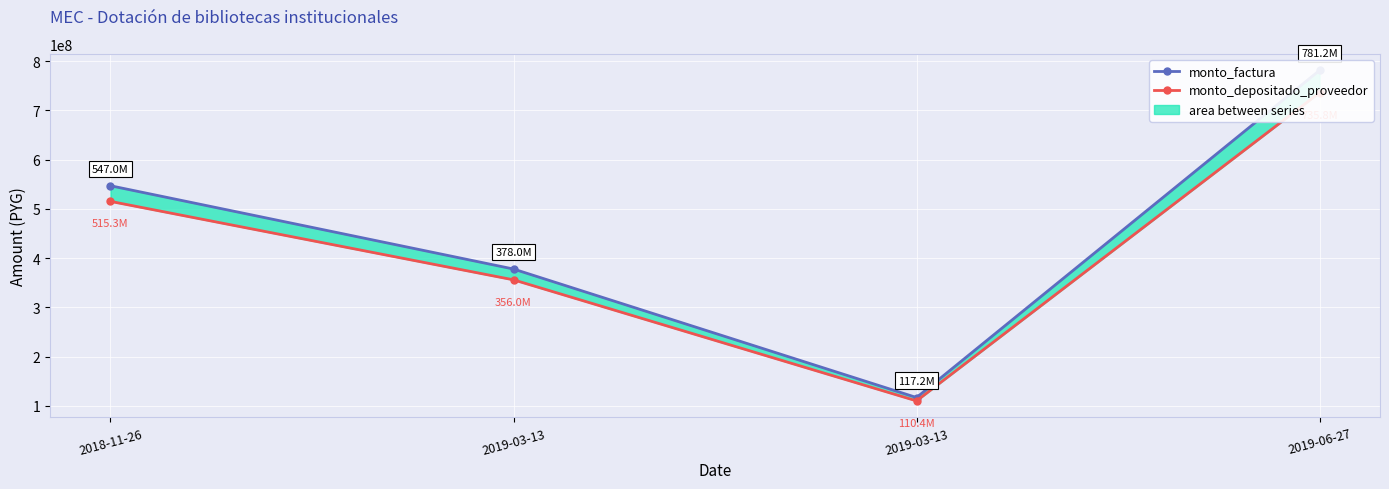

True or false: monto_depositado_proveedor has more than 1 points higher than both neighbors.

False